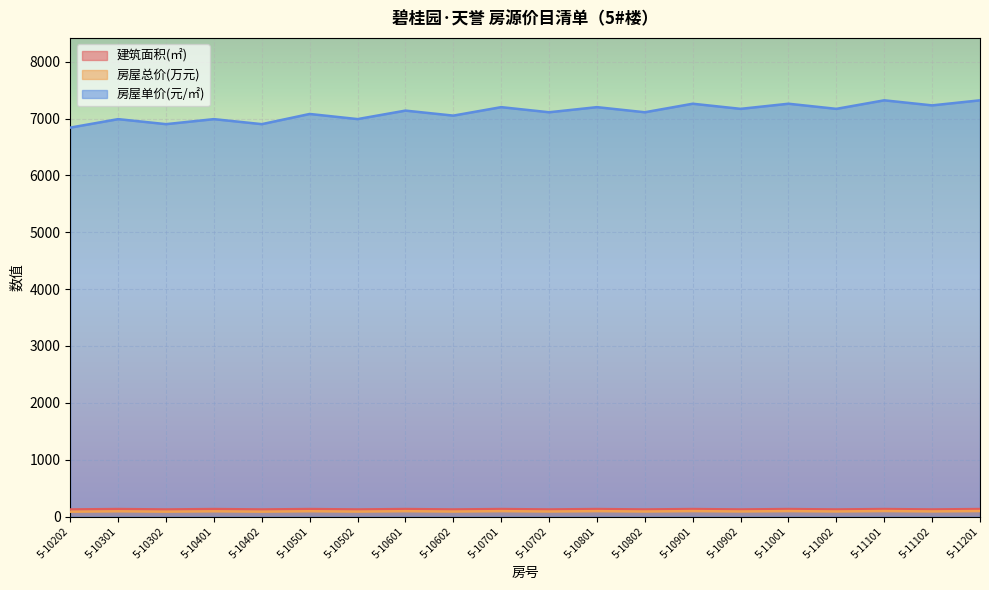

What is the maximum value for 房屋总价(万元)?

96.2